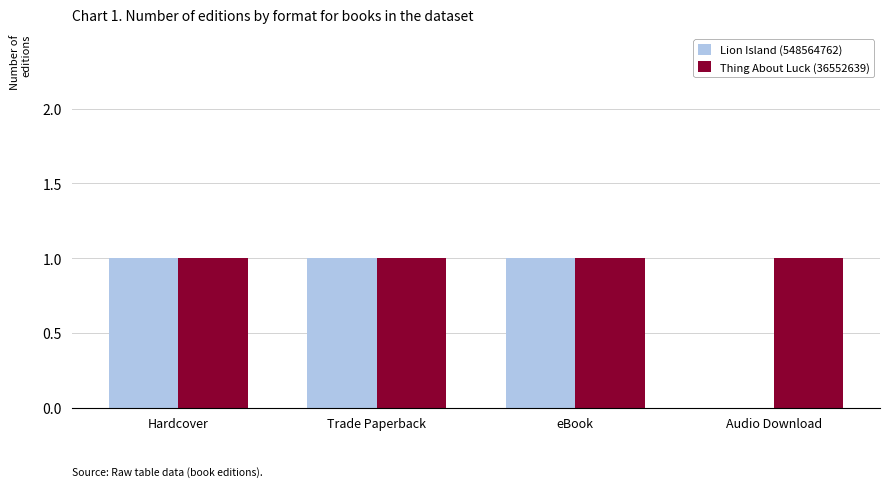

How many positive values does the Lion Island (548564762) series have?

3